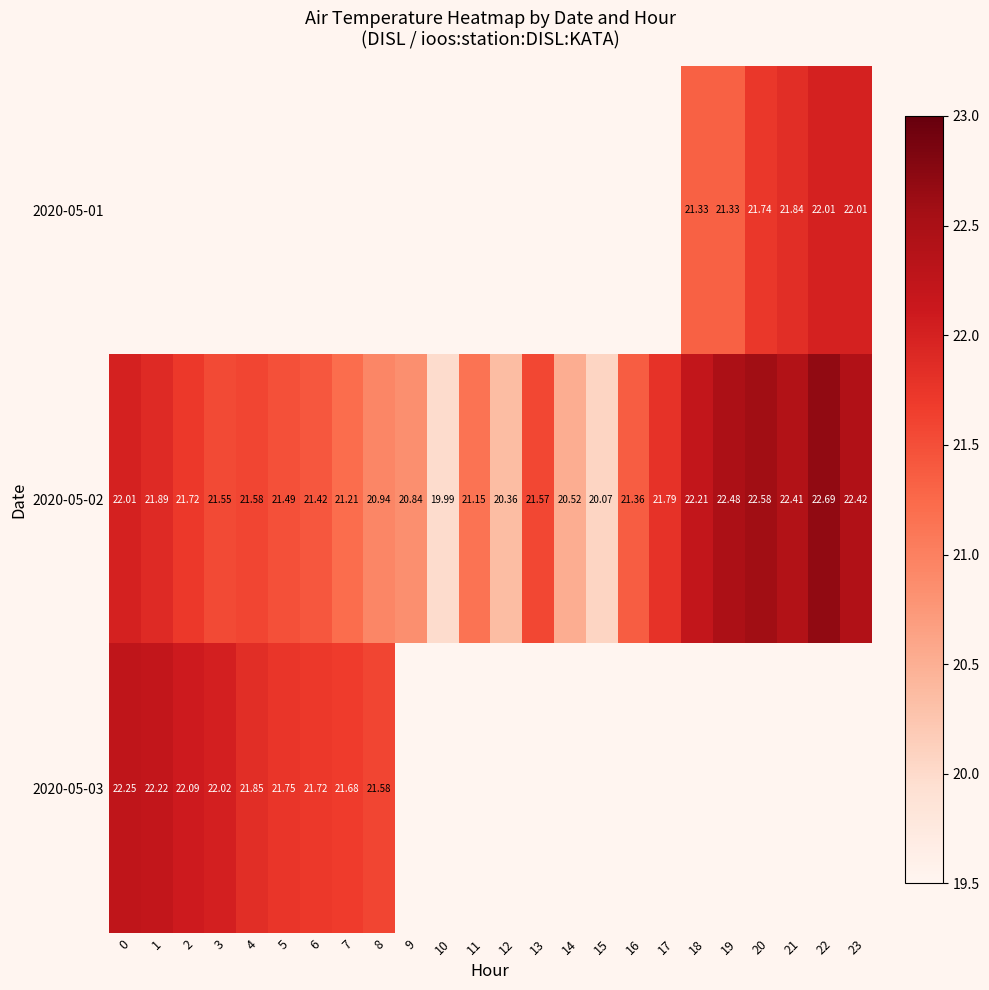

How many values in the row_1 series exceed 21?

18